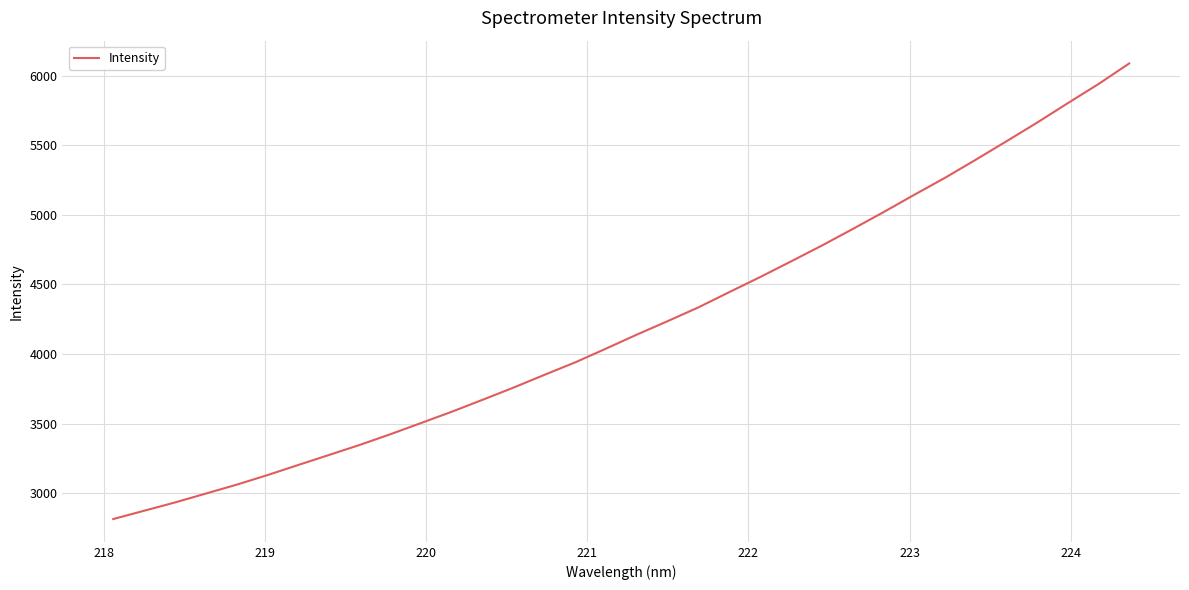

What is the greatest value displayed?

6086.6